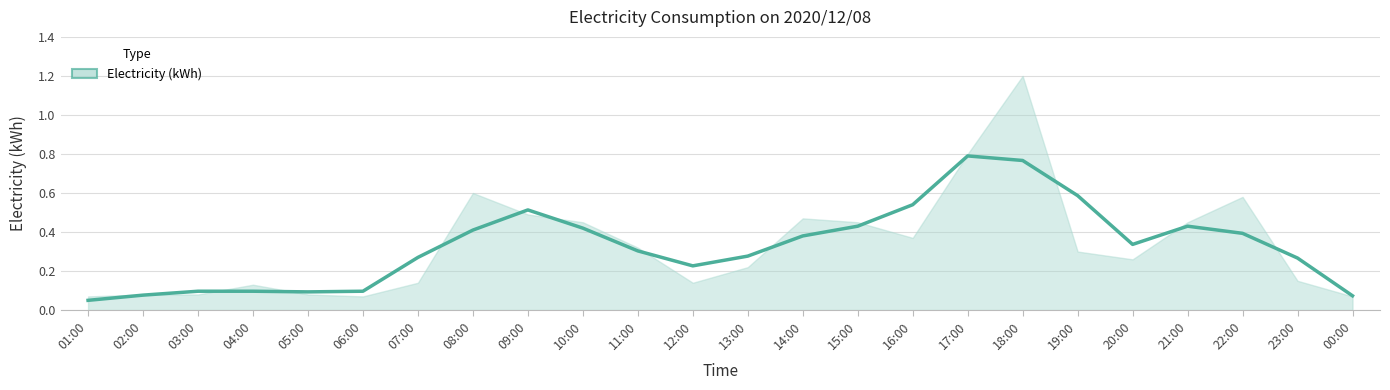

The value at 03:00 is 0.0. True or false?

False